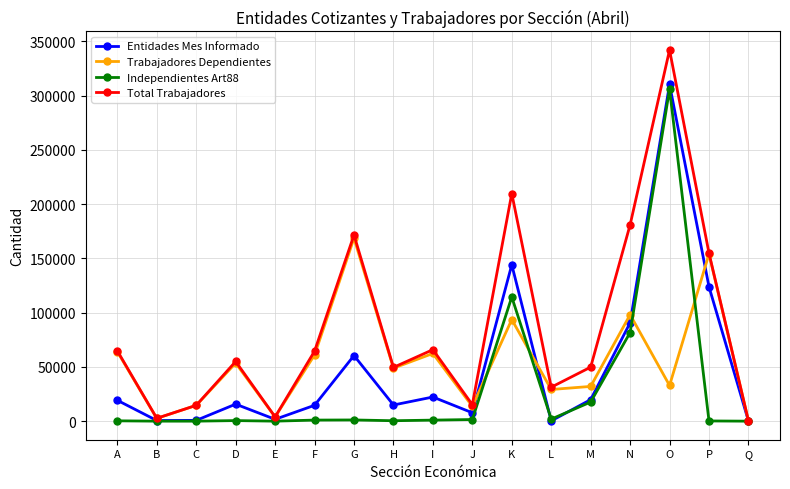

How many values in the Entidades Mes Informado series are below 15690?

8